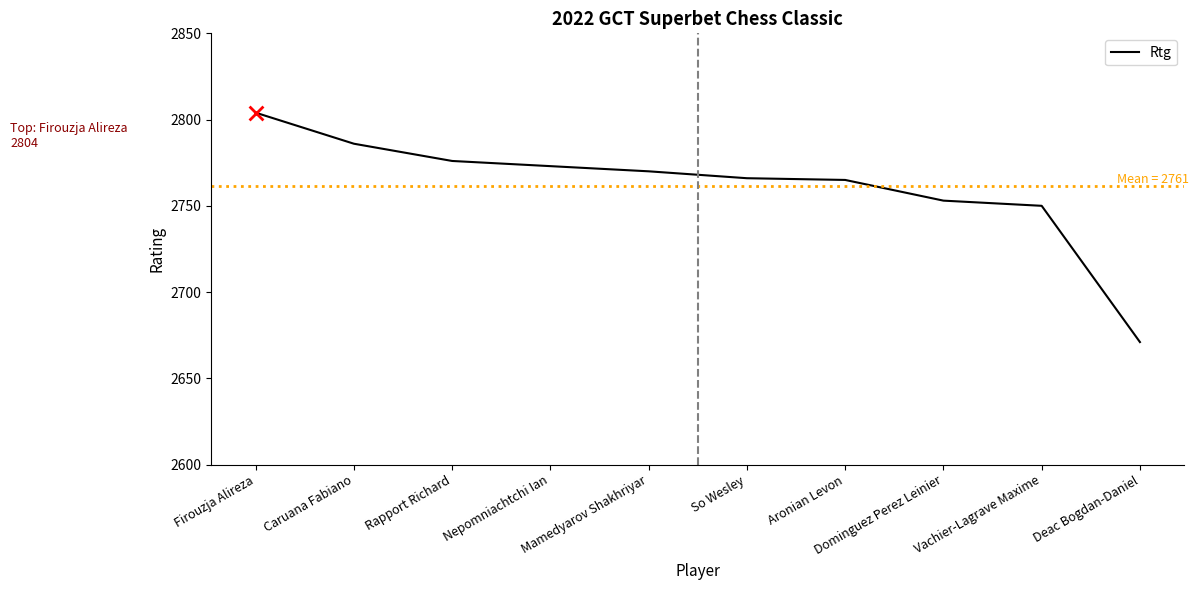

Between Mamedyarov Shakhriyar and Aronian Levon, which is larger?

Mamedyarov Shakhriyar